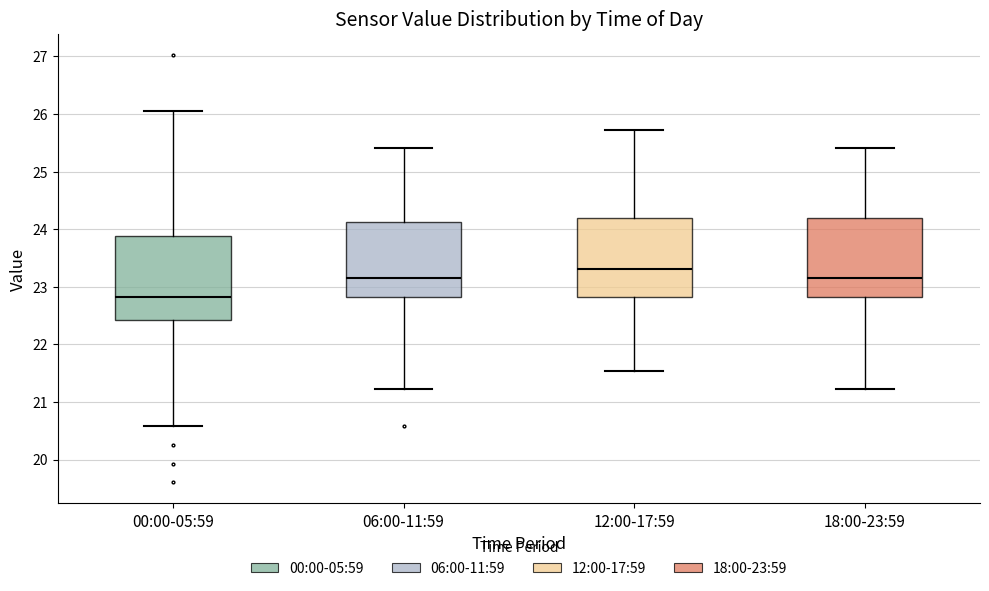

Reading left to right, transcribe this box plot: for each box, give where its median line is, the range the box spans, and where its two whiskers end, as read against the y-axis. The values are not printed on the chart, so give them approximately, as read against the axis.

00:00-05:59: median 22.8, box 22.4 to 23.9, whiskers 20.6 to 26.1
06:00-11:59: median 23.2, box 22.8 to 24.1, whiskers 21.2 to 25.4
12:00-17:59: median 23.3, box 22.8 to 24.2, whiskers 21.5 to 25.7
18:00-23:59: median 23.2, box 22.8 to 24.2, whiskers 21.2 to 25.4